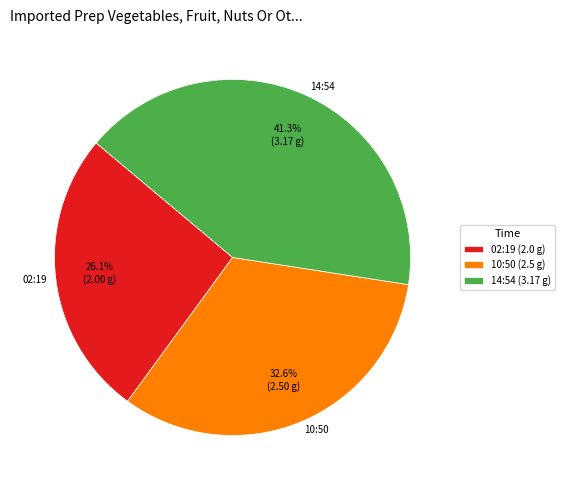

Is there a majority slice in this chart?

No